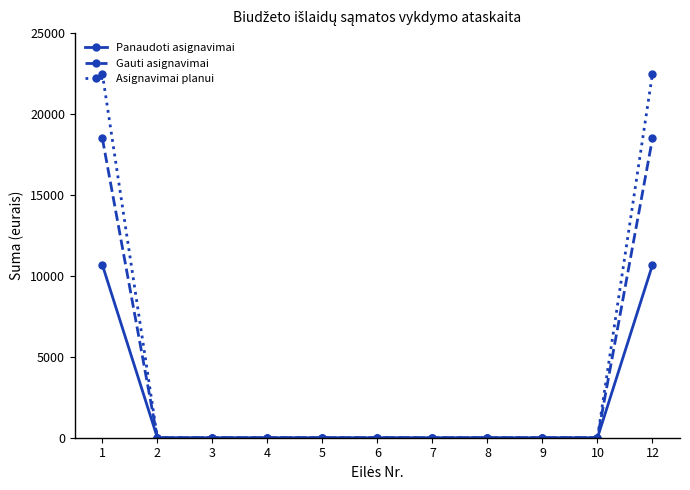

The Gauti asignavimai series shows 6444.7 at 8. True or false?

False